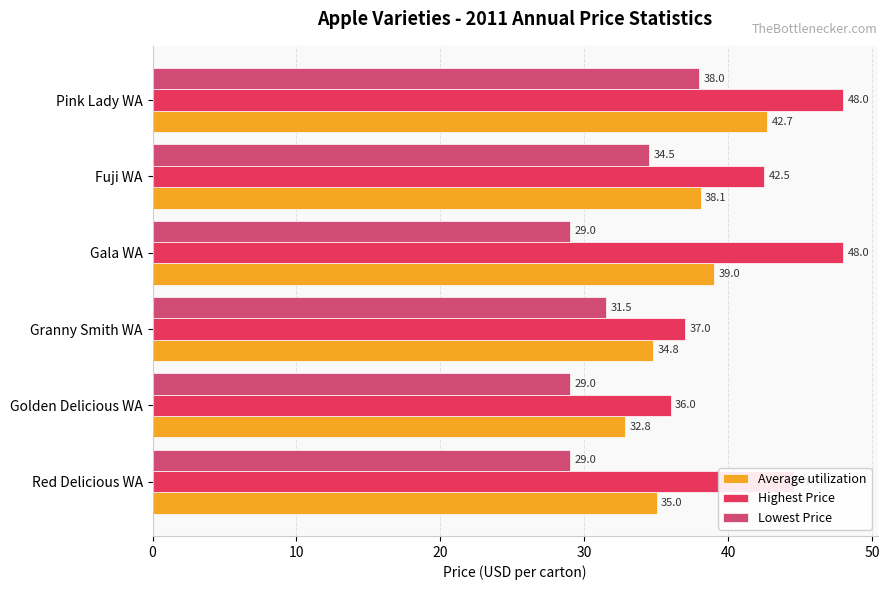

Count the number of categories in the chart.

6